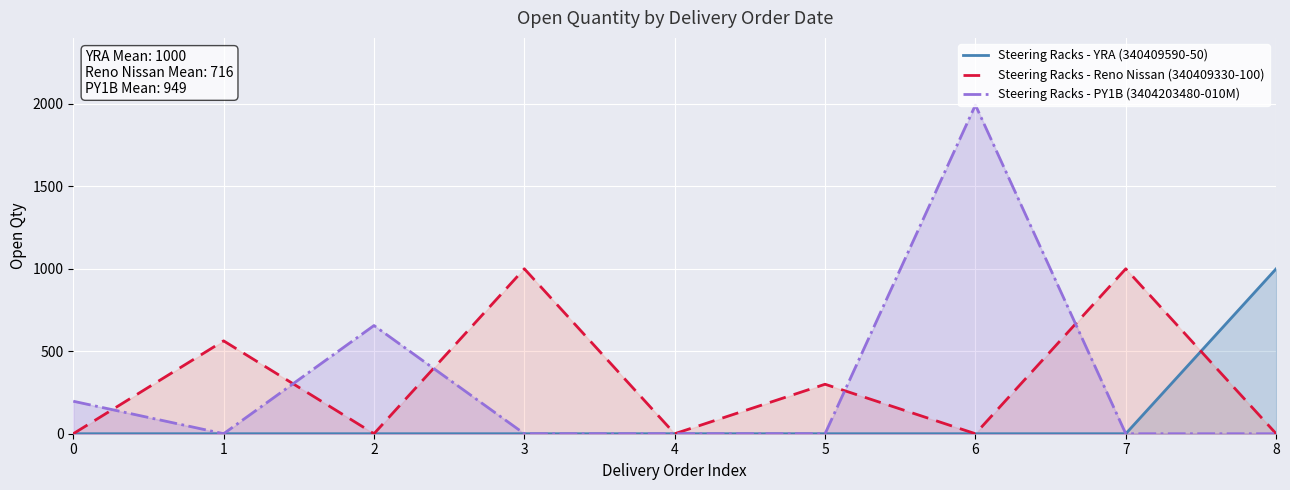

How many lines are shown in the chart?

3